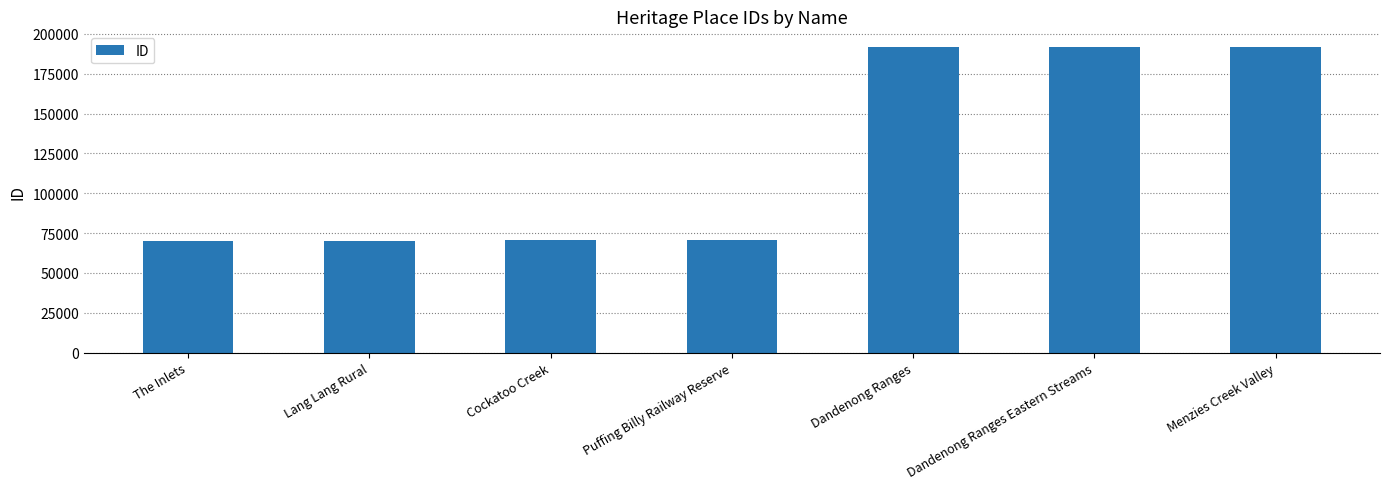

What is the label of the 7th bar from the right?

The Inlets